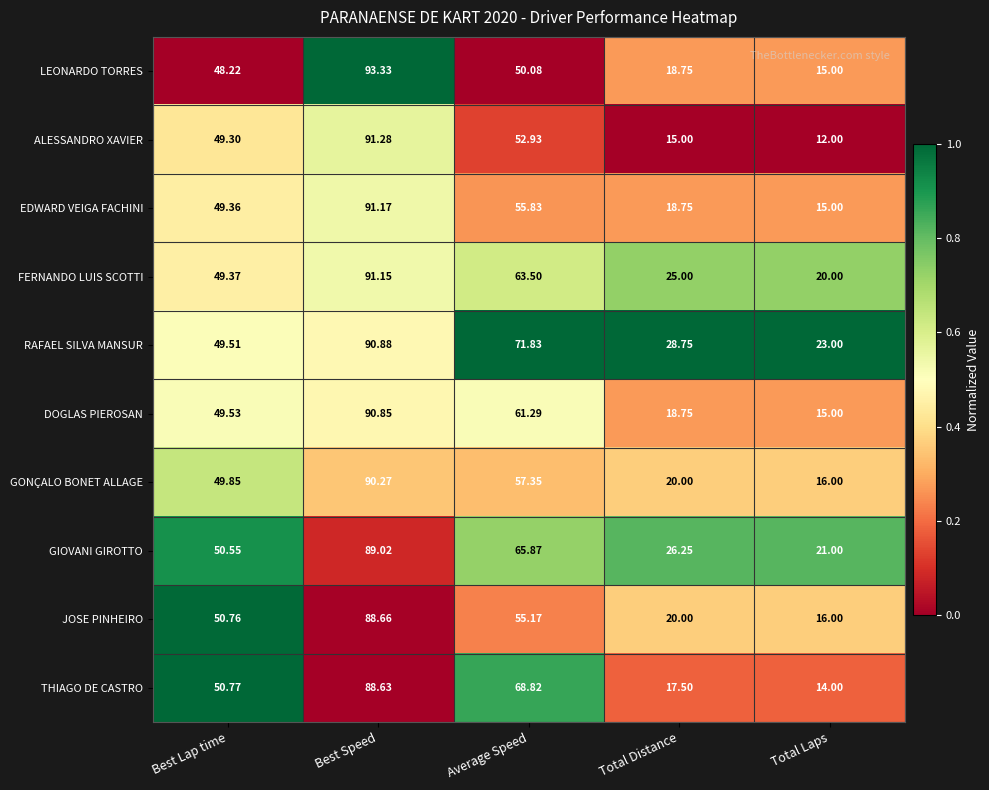

Rank the series by their maximum value, from lowest to highest.

THIAGO DE CASTRO, JOSE PINHEIRO, GIOVANI GIROTTO, GONÇALO BONET ALLAGE, DOGLAS PIEROSAN, RAFAEL SILVA MANSUR, FERNANDO LUIS SCOTTI, EDWARD VEIGA FACHINI, ALESSANDRO XAVIER, LEONARDO TORRES